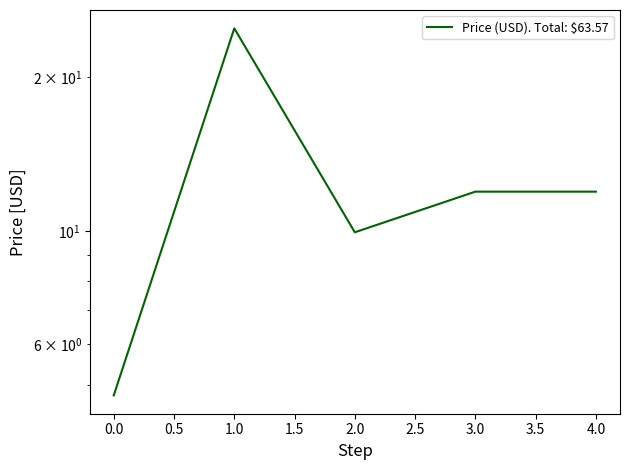

Is it true that the value at 0.5 is 6.7?

False